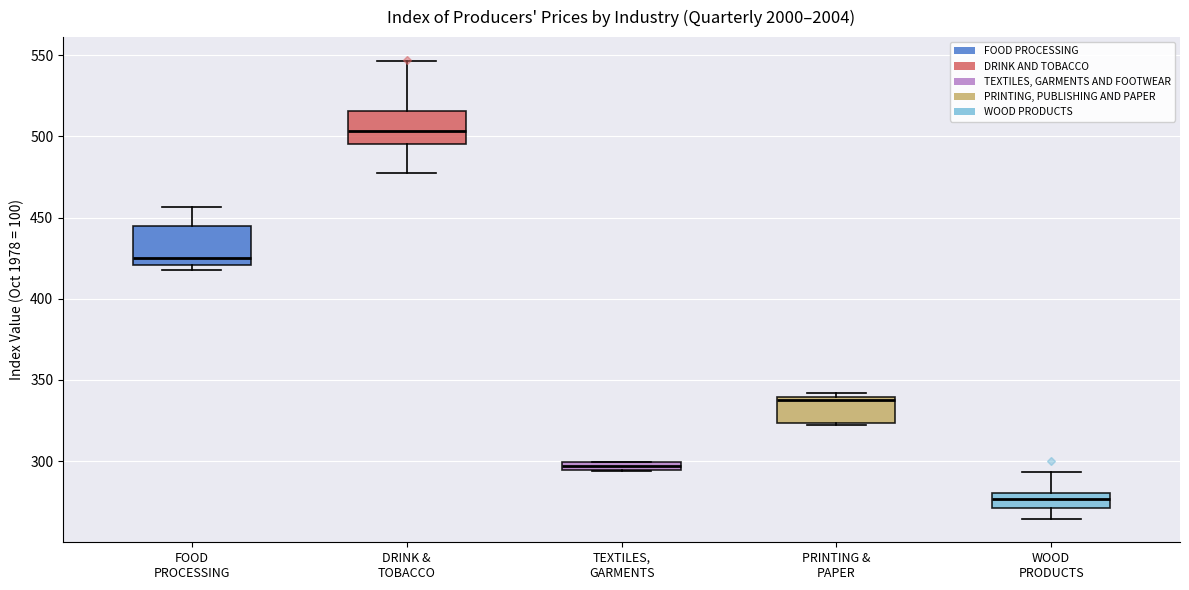

Which box has the highest median line?

DRINK & TOBACCO